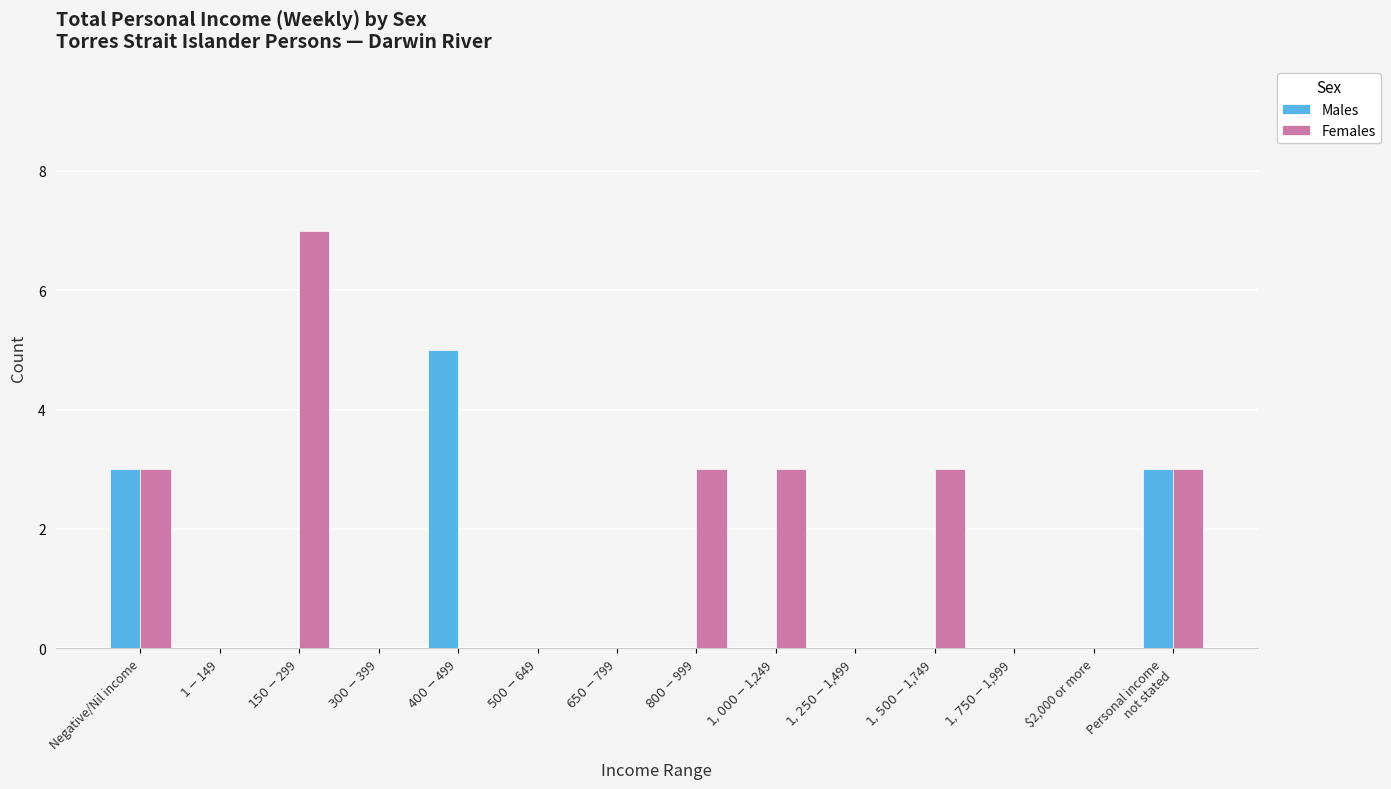

The Males series shows -3 at $1,000-$1,249. True or false?

False